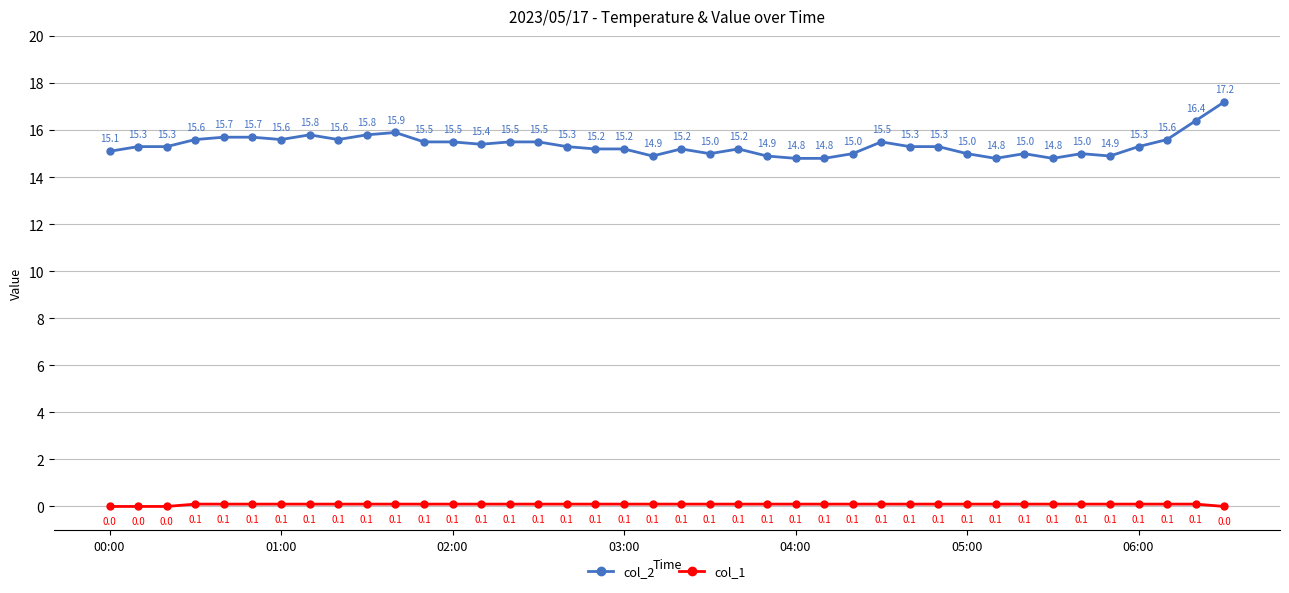

At how many categories does at least one series exceed 3?

40